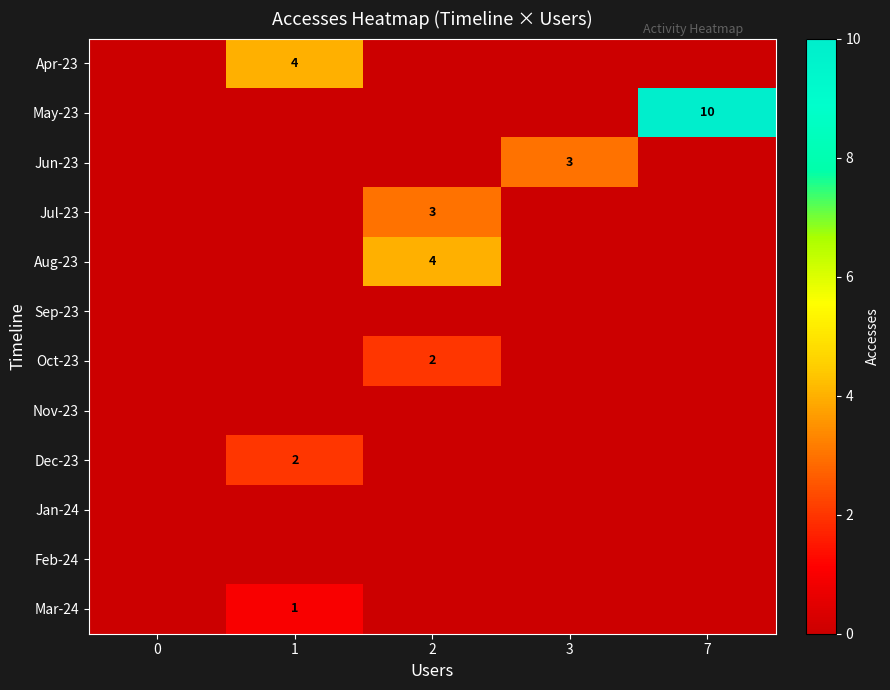

What is the spread (max minus min) of values at 1?

4